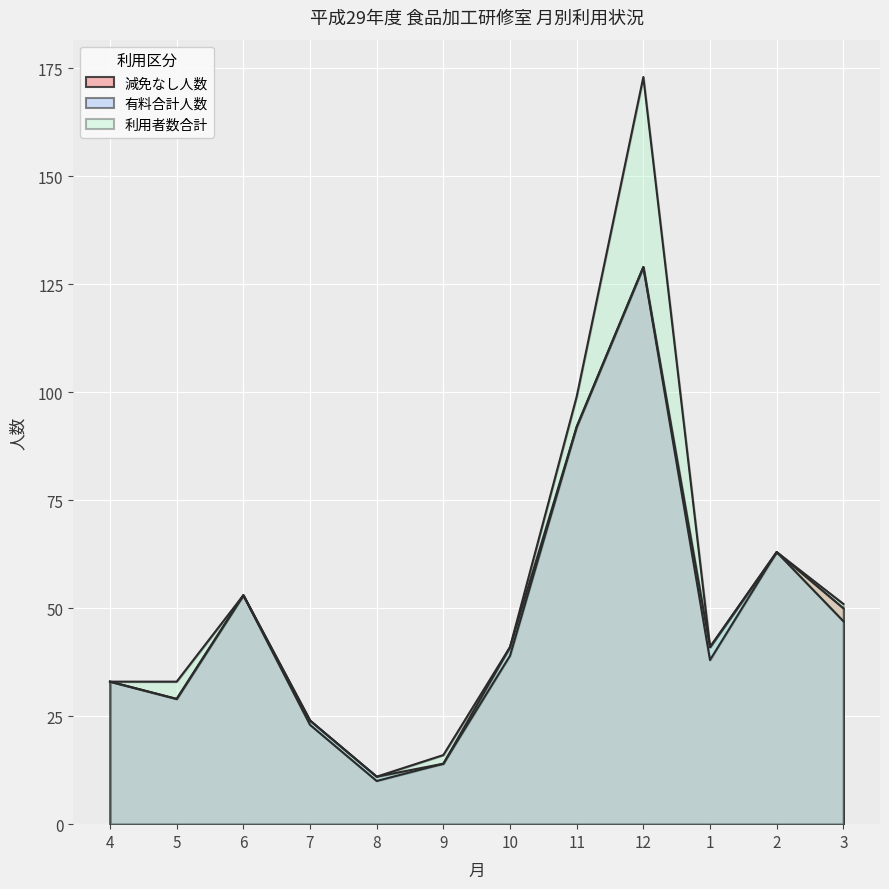

Does the chart display data point markers on the line(s)?

No